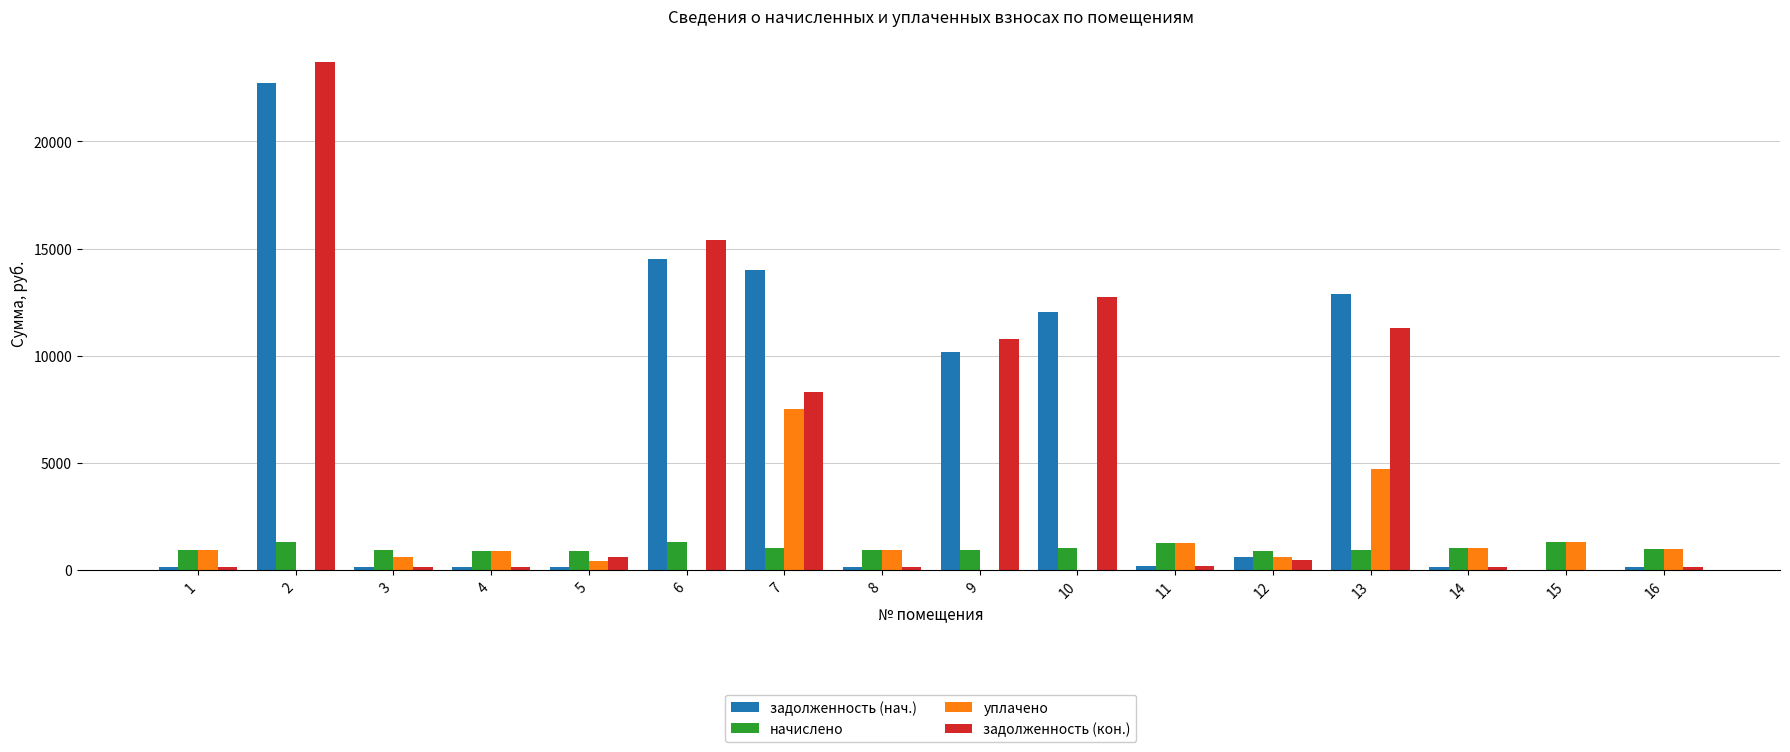

What is the maximum value for задолженность (нач.)?

22724.7